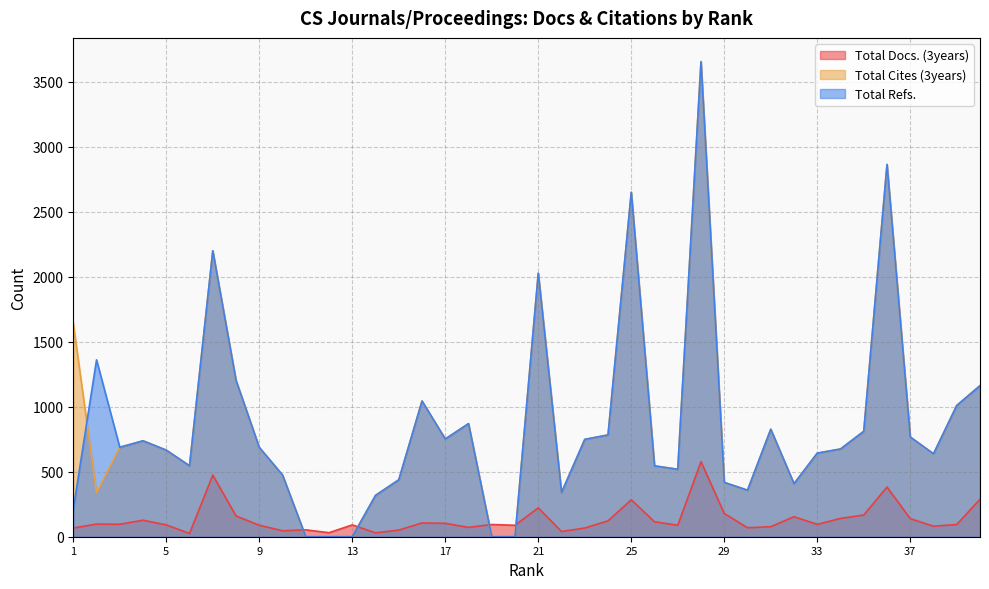

The value of Total Docs. (3years) at 25 is 93. True or false?

False